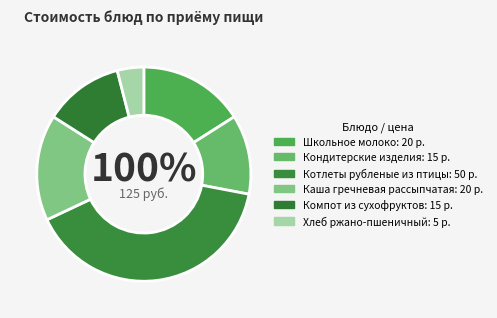

What is the smallest slice in the pie chart?

Хлеб ржано-пшеничный